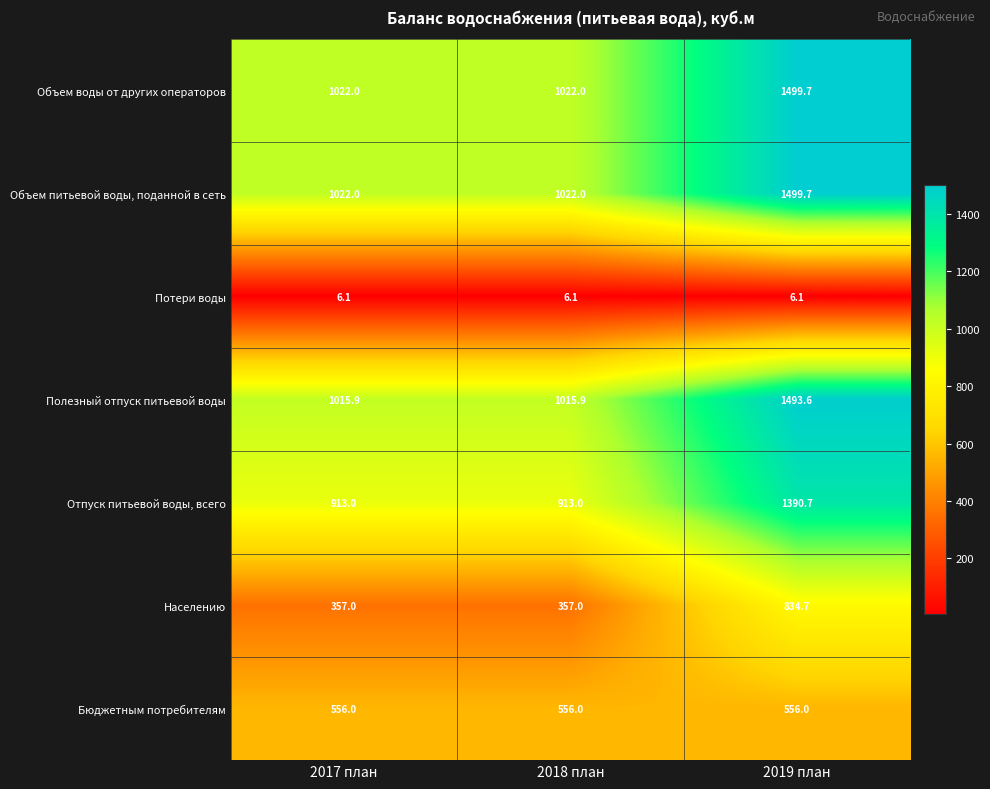

Which category has the highest value across all series?

2019 план